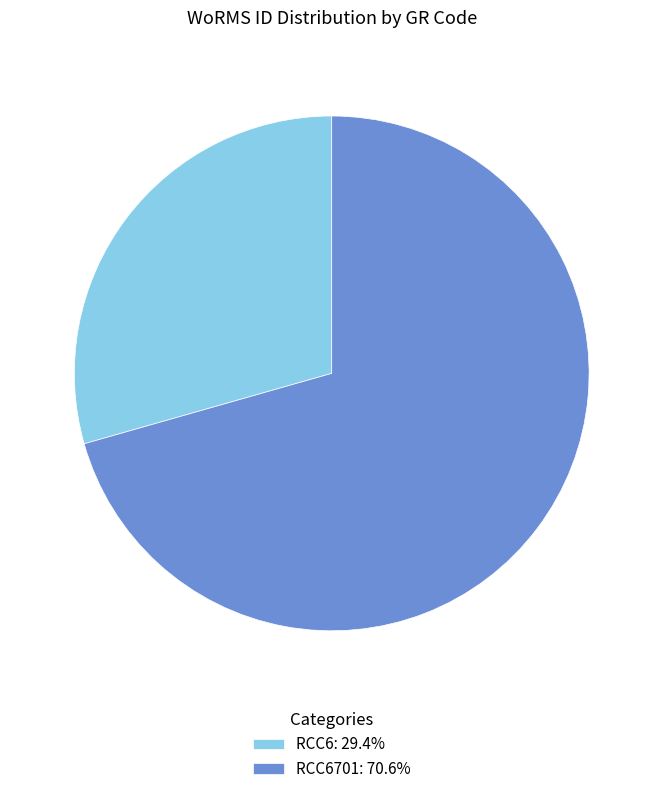

Combined, do RCC6701: 70.6% and RCC6: 29.4% account for over 50%?

Yes